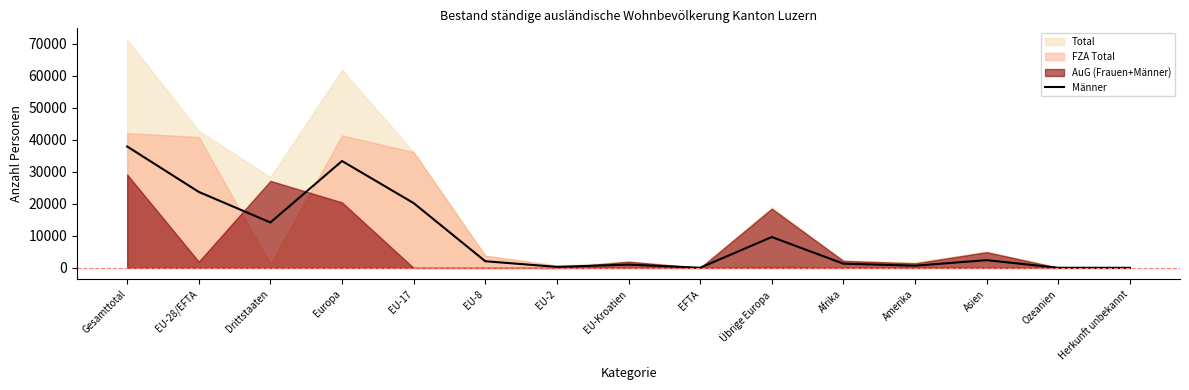

What is the average value?

9810